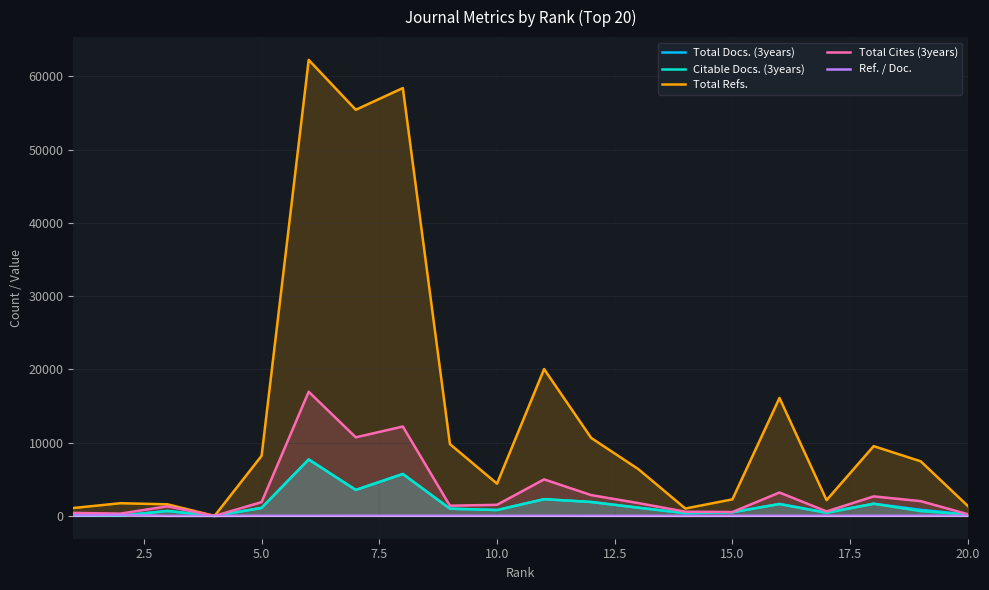

Which series has the widest spread of values?

Total Refs.